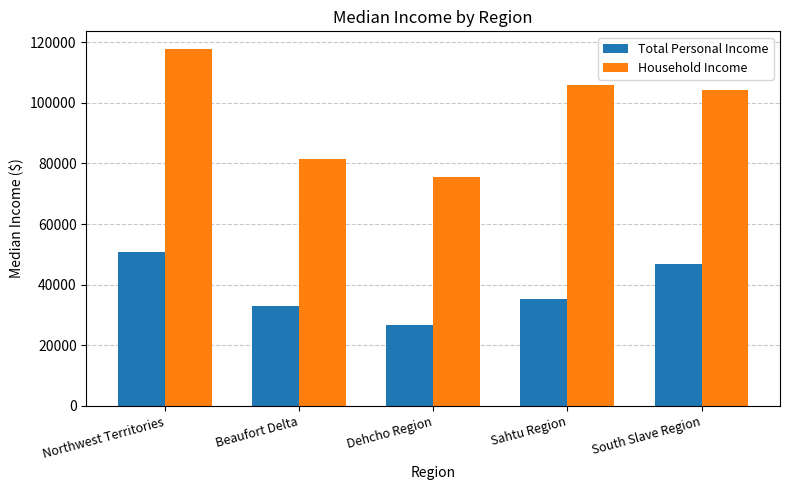

What is the minimum value for Total Personal Income?

26805